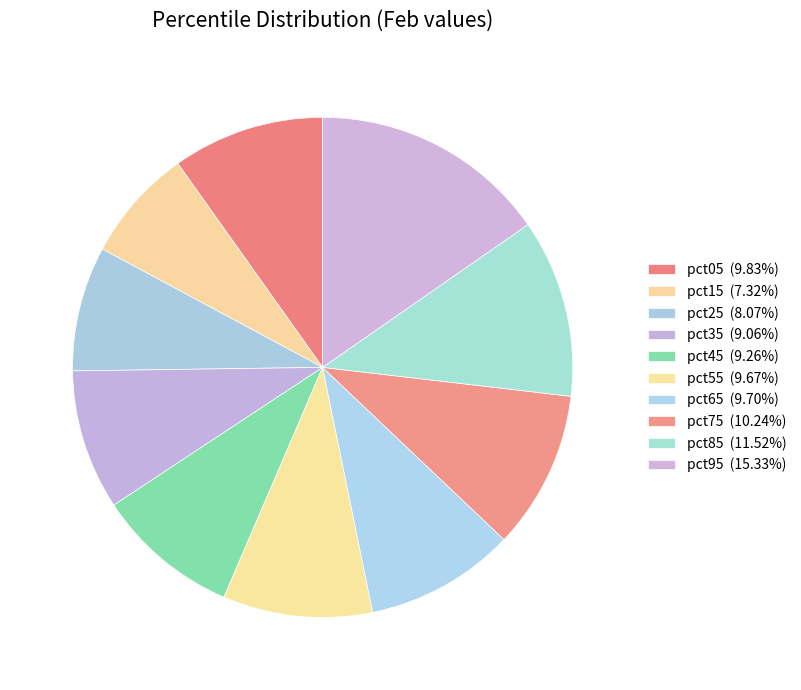

Count the number of slices in the pie.

10